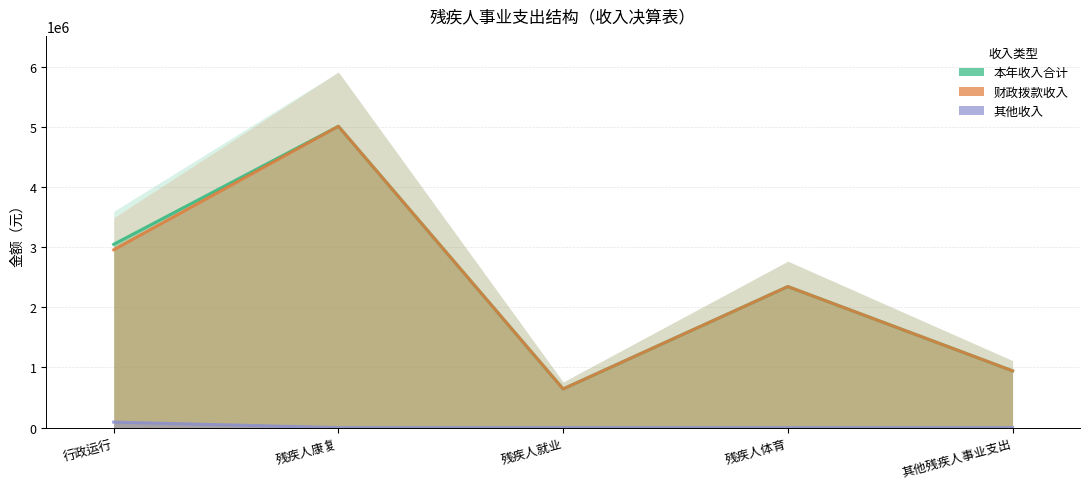

What are all the series names shown in the legend?

本年收入合计, 财政拨款收入, 其他收入